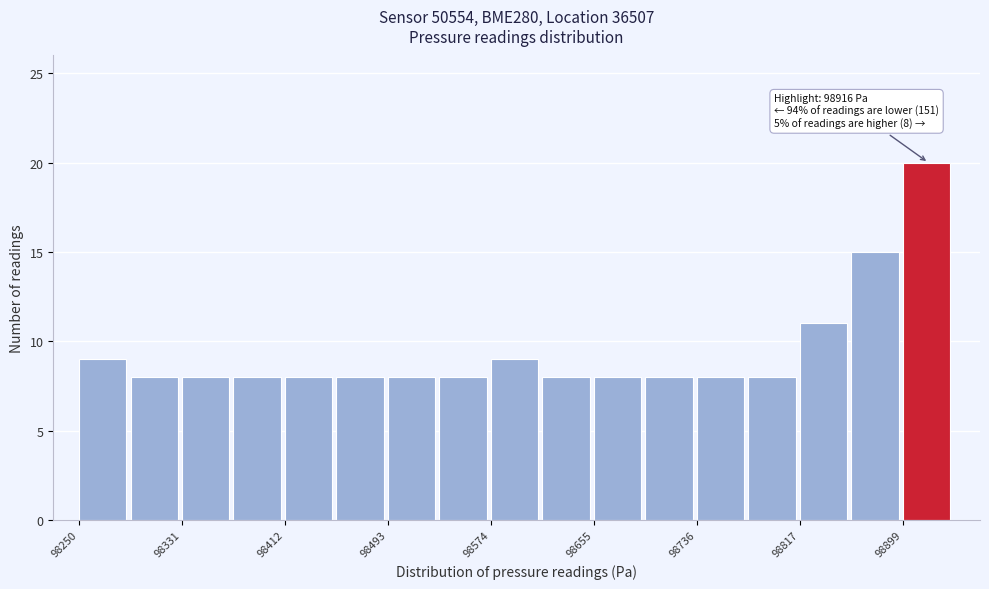

Over which range of the x-axis is the bar tallest?

98900 to 98940